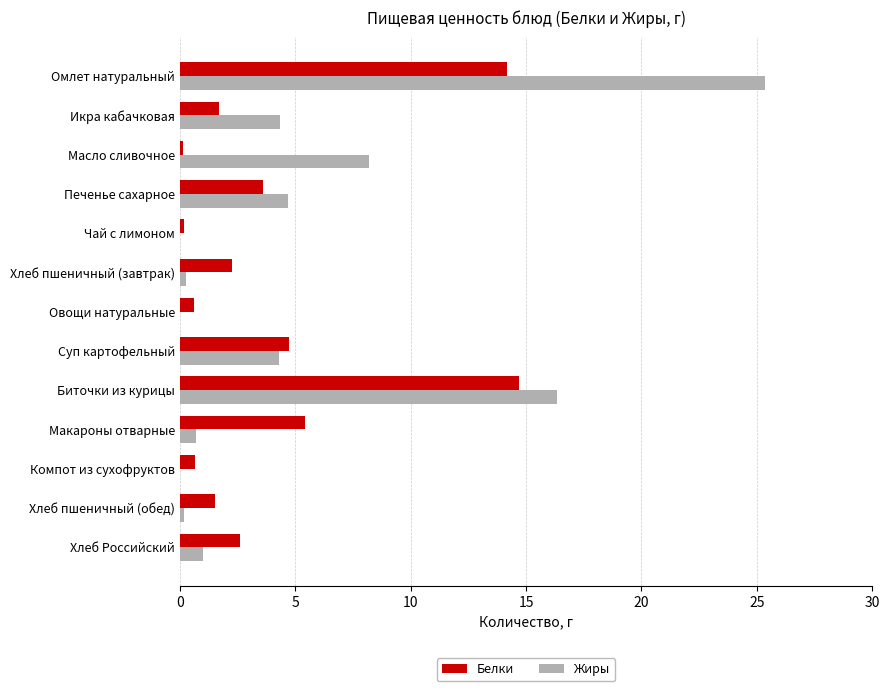

True or false: Белки has a value of 24.8 at Омлет натуральный.

False